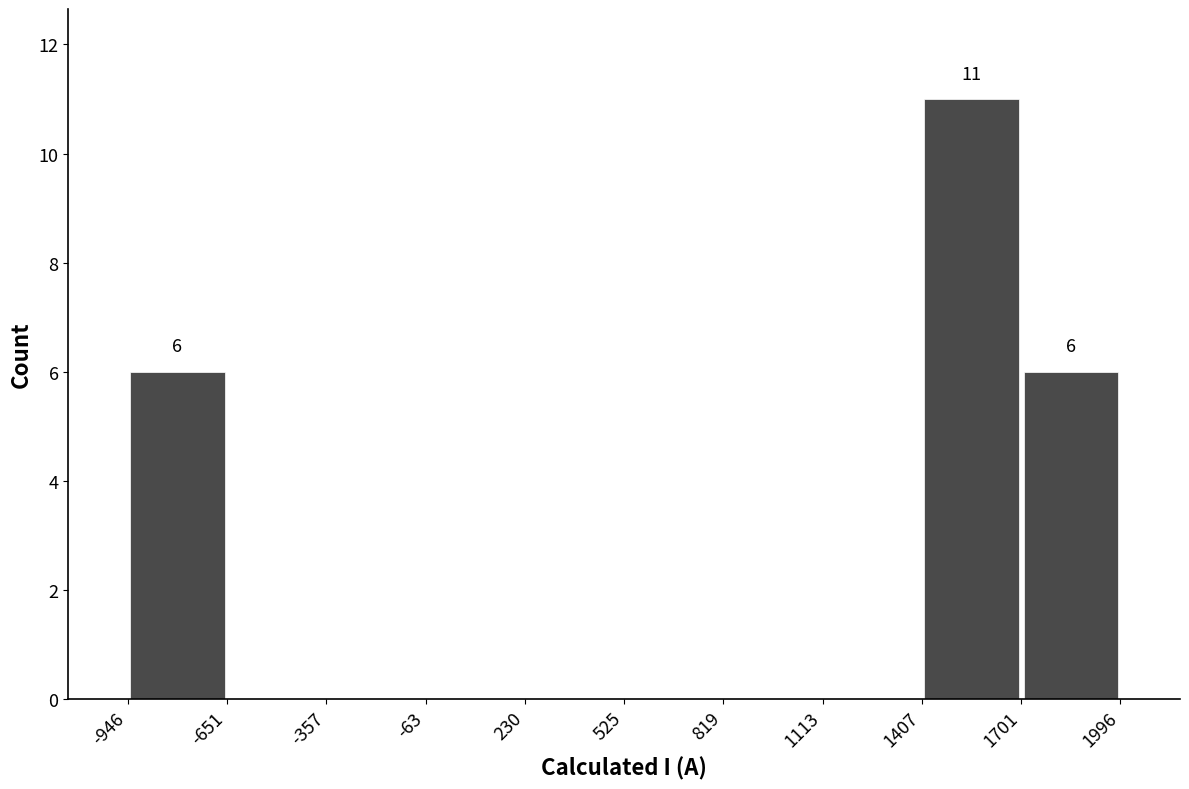

Over which range of the x-axis is the bar tallest?

1407 to 1701